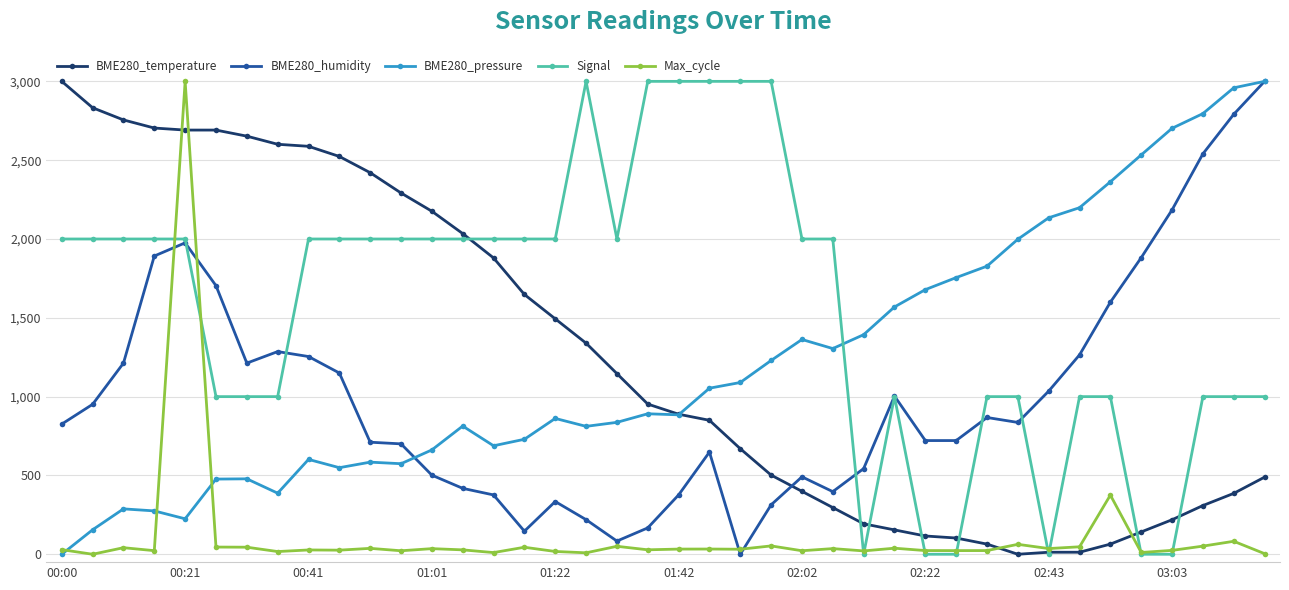

Which series has the largest total across all categories?

Signal